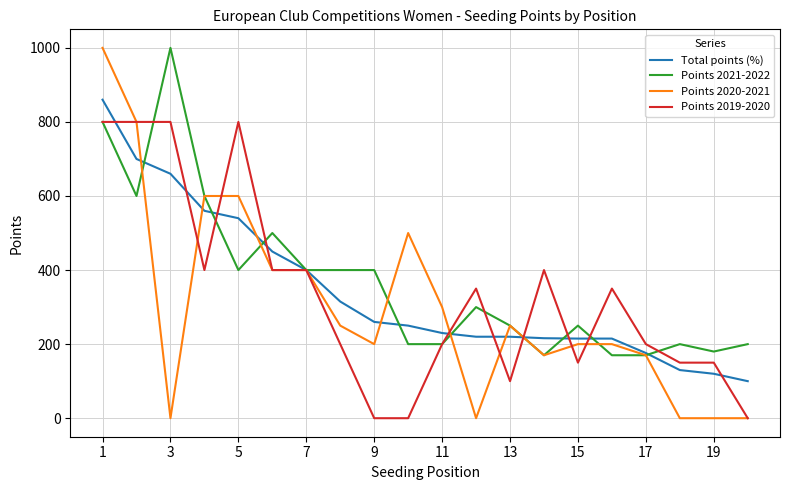

What is the maximum value shown in the chart?

1000